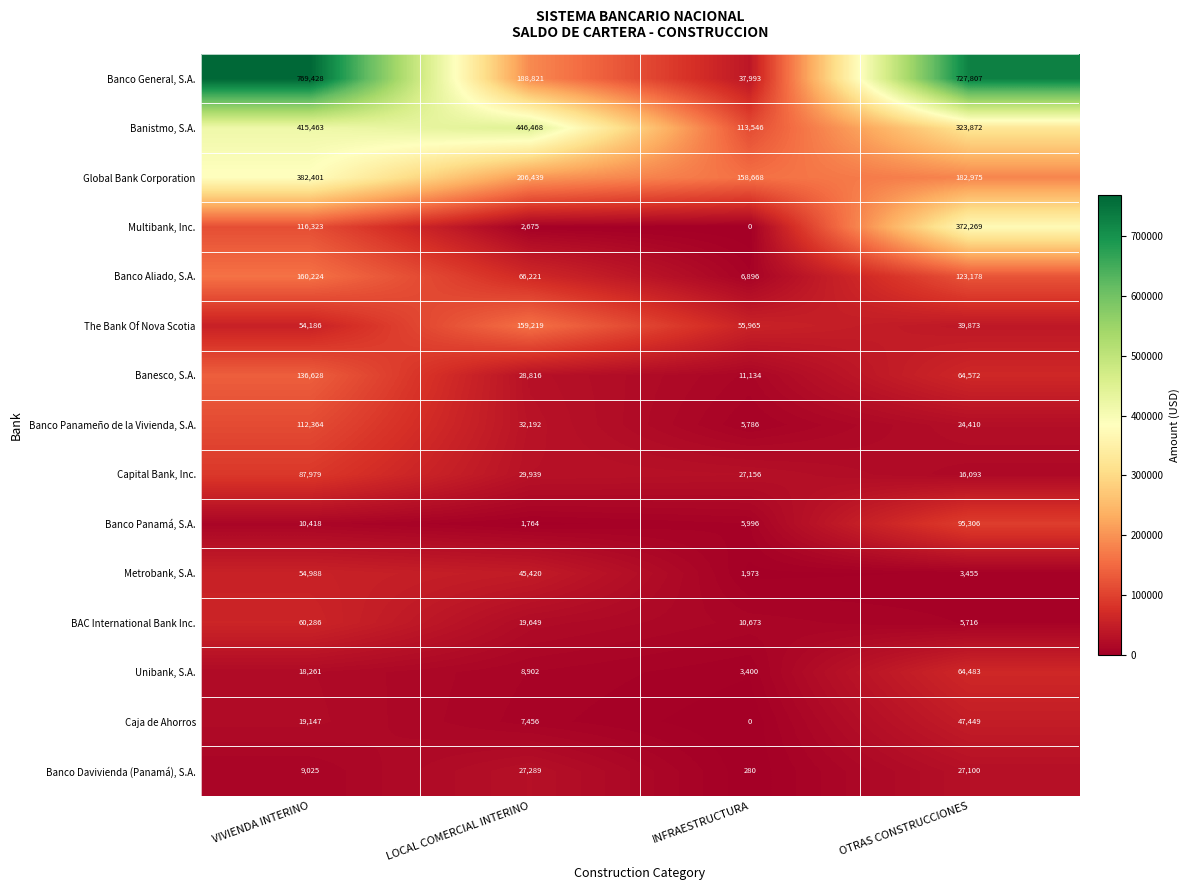

At which label does Banco Panameño de la Vivienda, S.A. reach its minimum?

INFRAESTRUCTURA